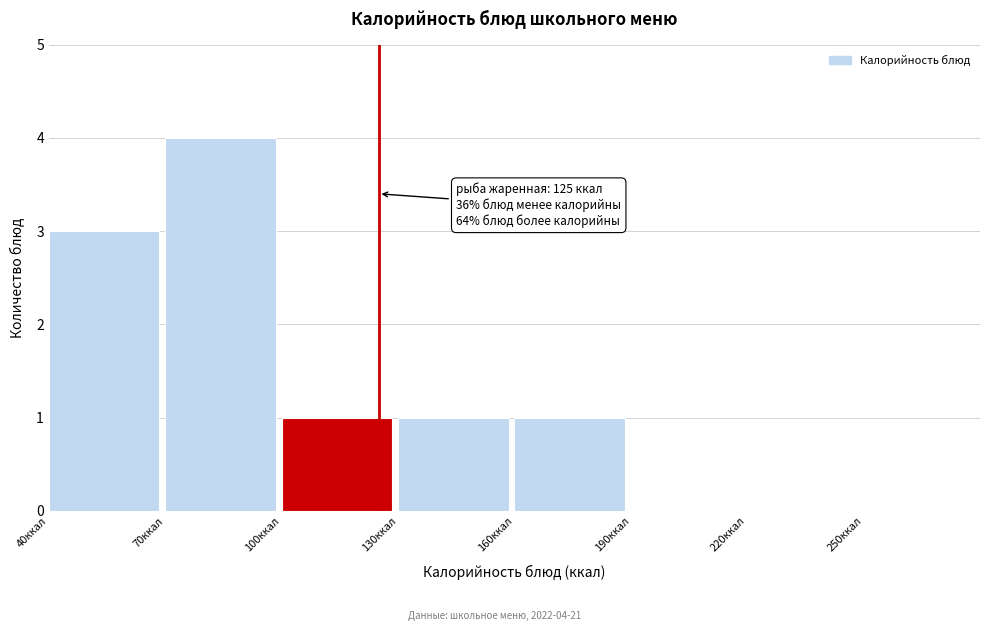

Over which range of the x-axis is the bar tallest?

70 to 100